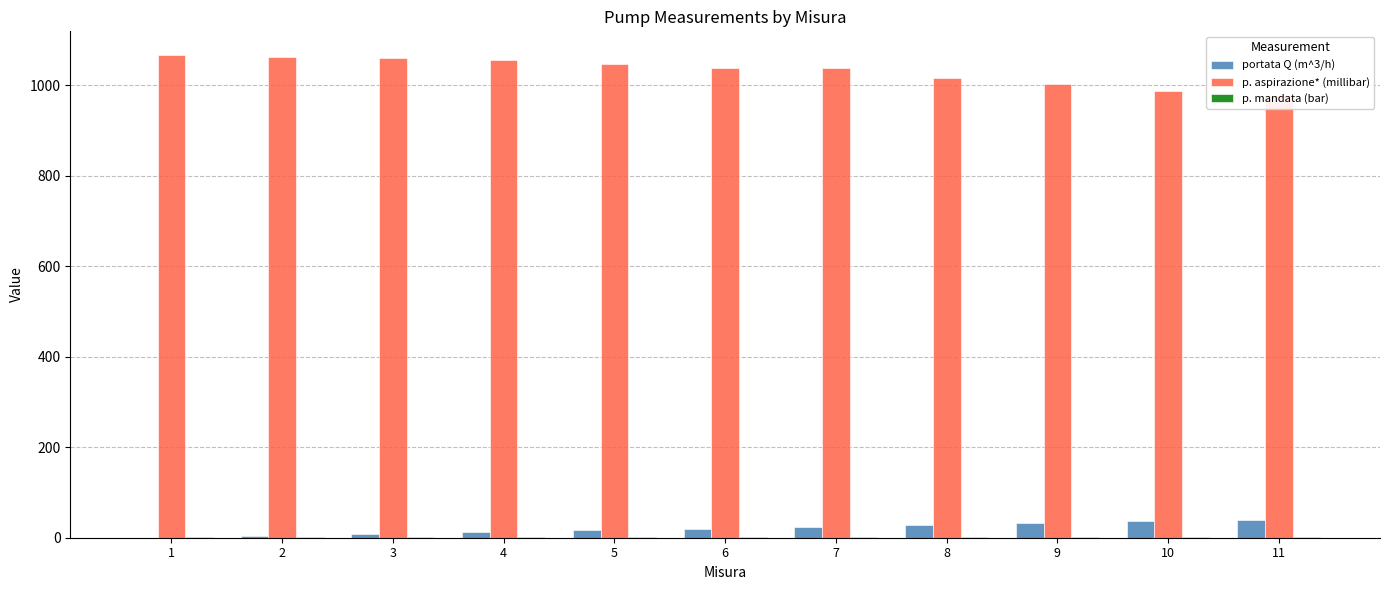

Rank the series at 11 from lowest to highest value.

p. mandata (bar), portata Q (m^3/h), p. aspirazione* (millibar)